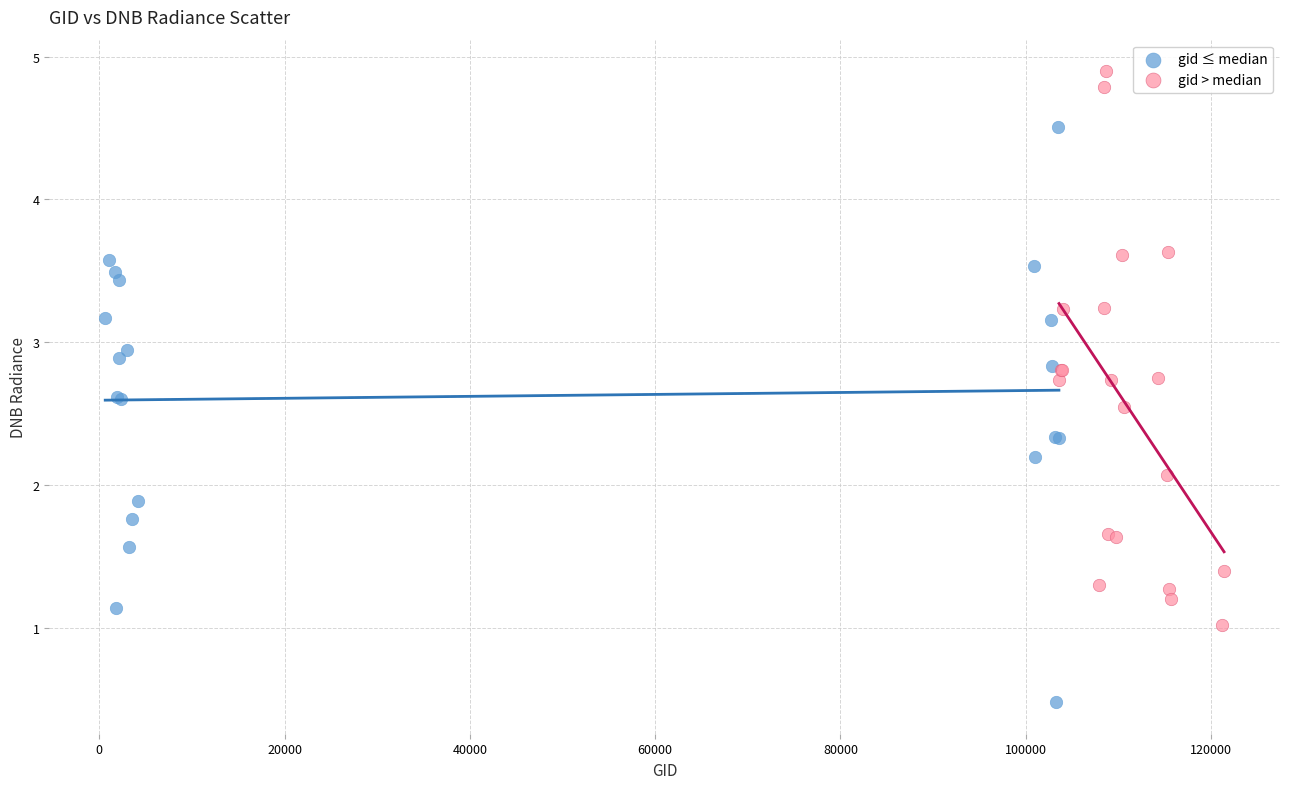

Which series has the largest Y range (max minus min)?

gid ≤ median